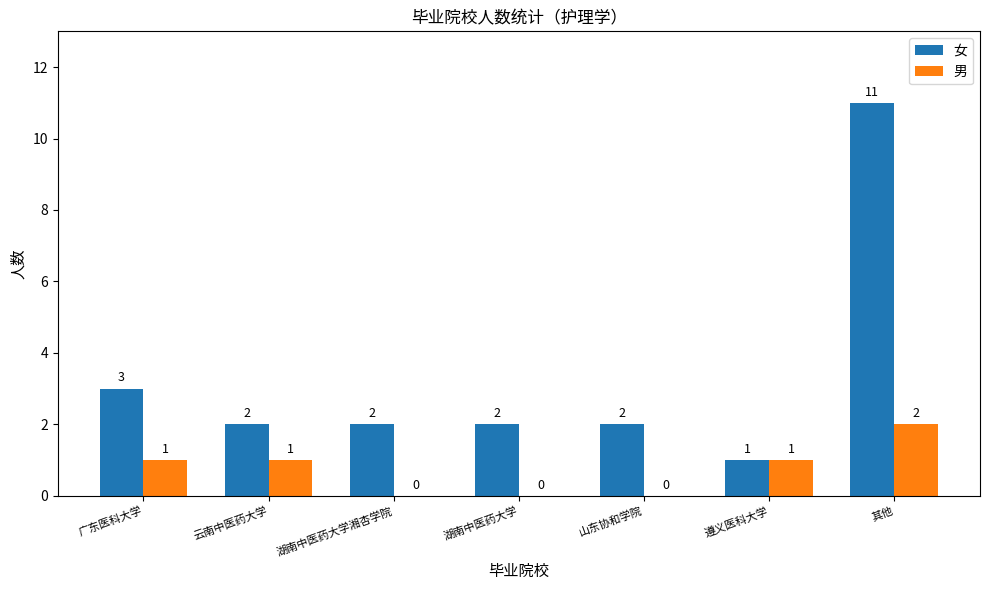

The value of 男 at 湖南中医药大学湘杏学院 is 0. True or false?

True